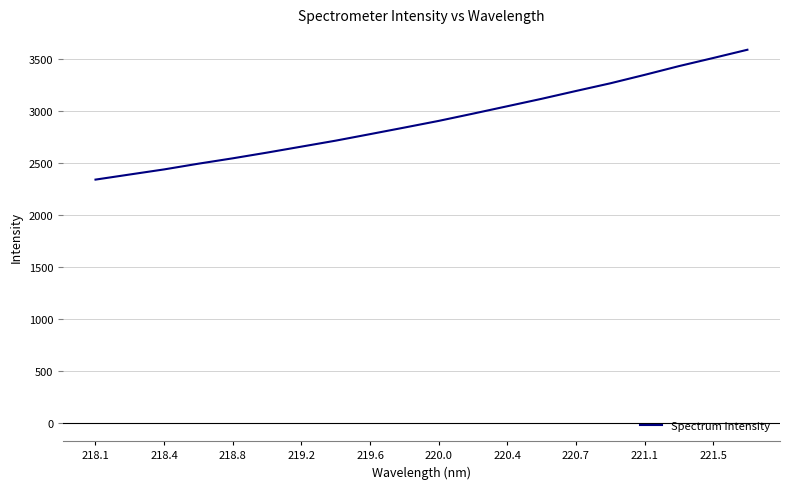

What is the greatest value displayed?

3589.2